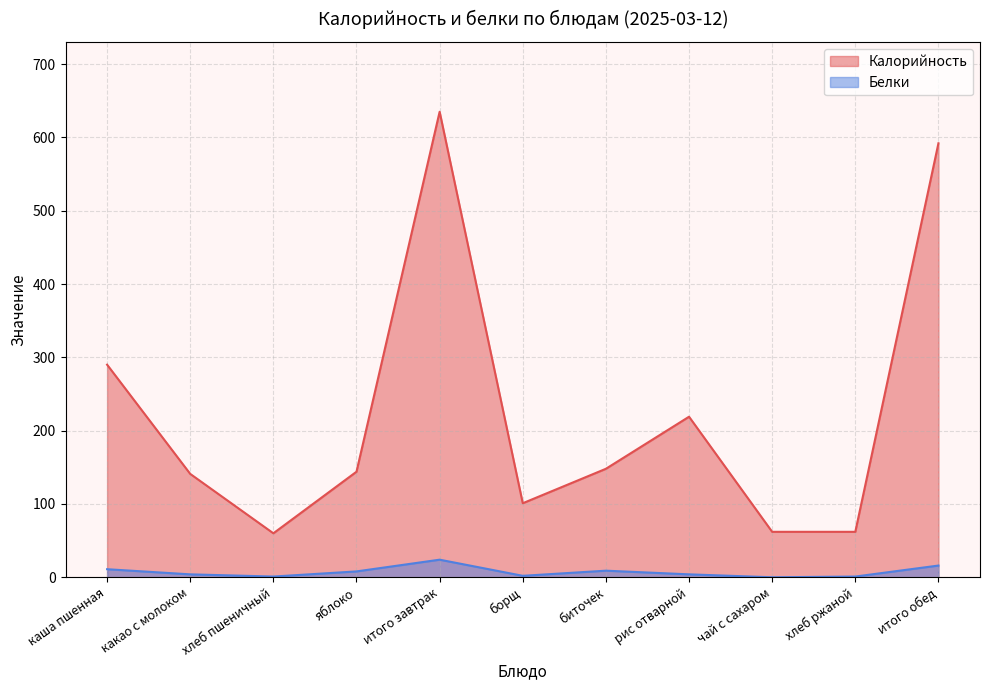

What is the value of the Белки point at the 8th from the left?

4